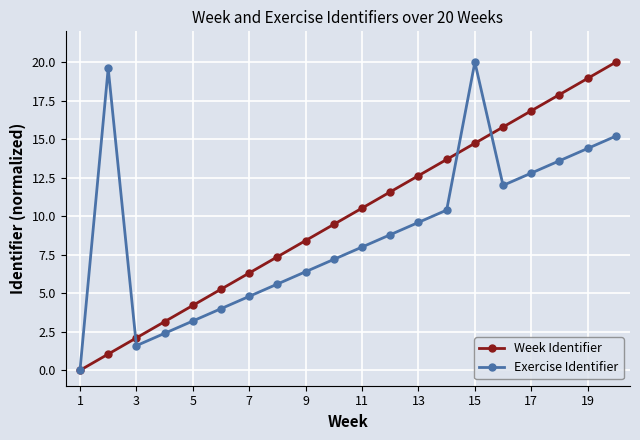

True or false: Exercise Identifier has more than 0 points higher than both neighbors.

True